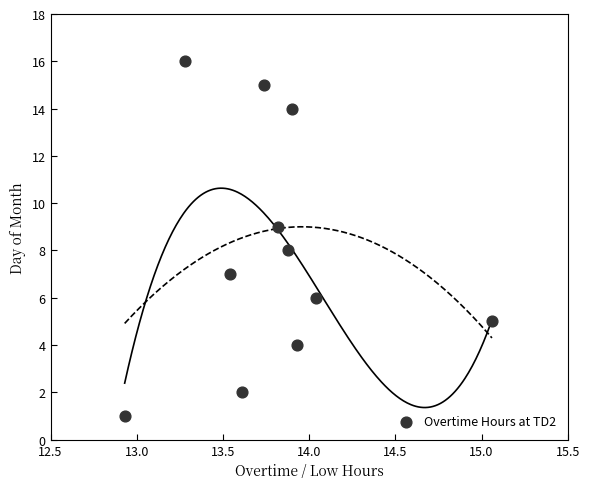

What is the average Y value?

8